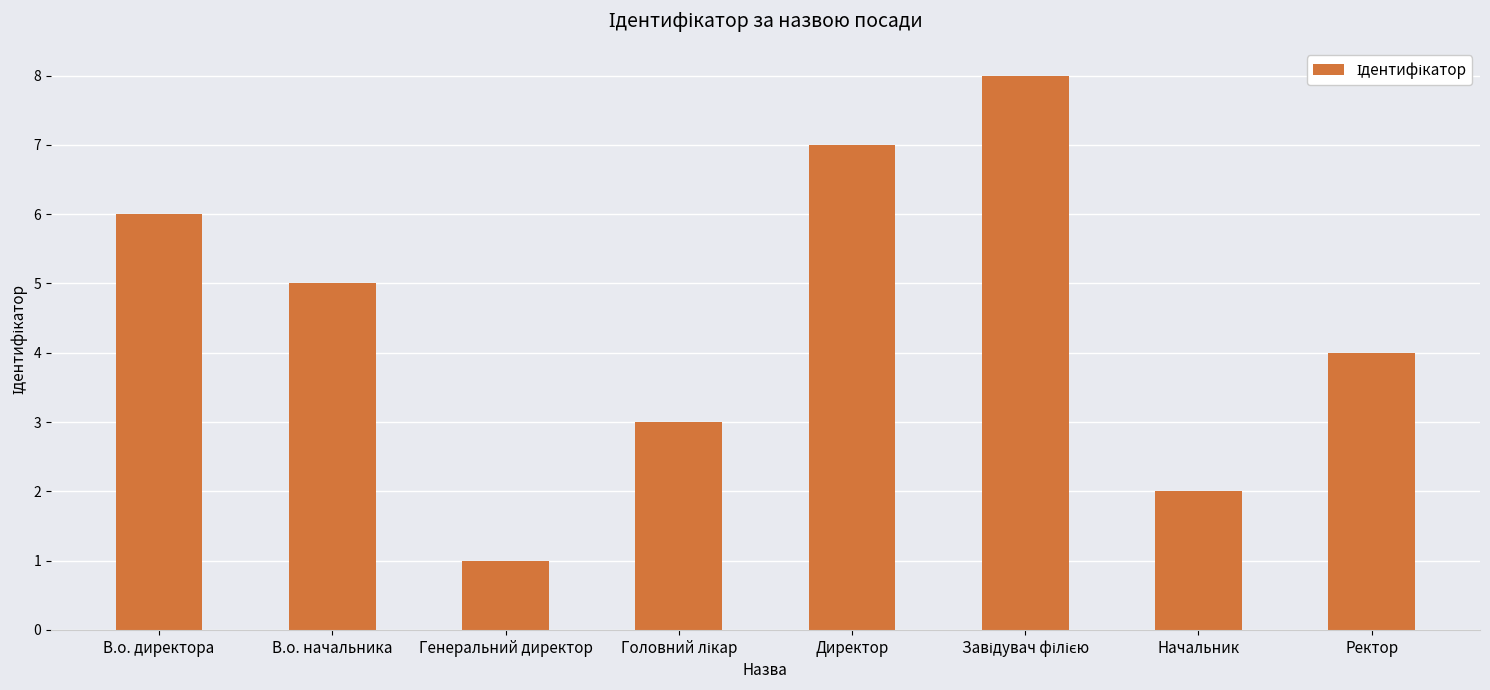

Does the chart contain any negative values?

No